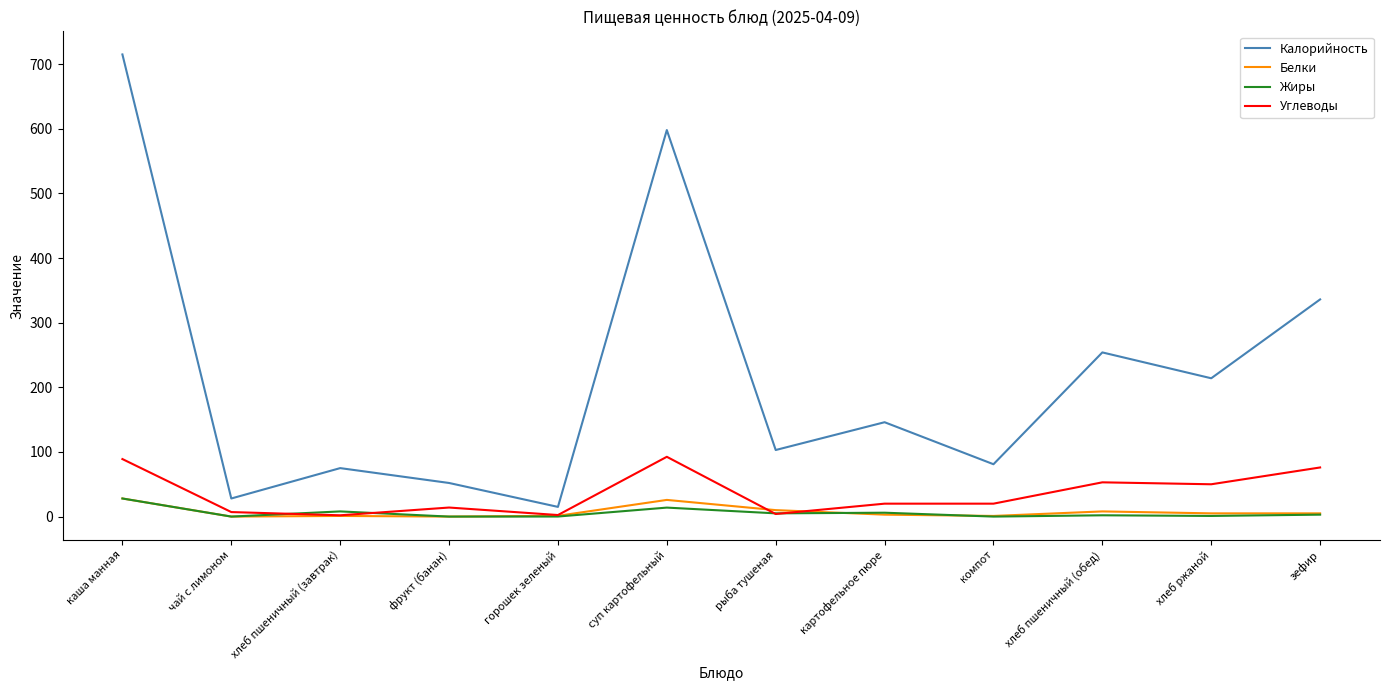

What is the difference between the maximum and minimum values in the Белки series?

28.0